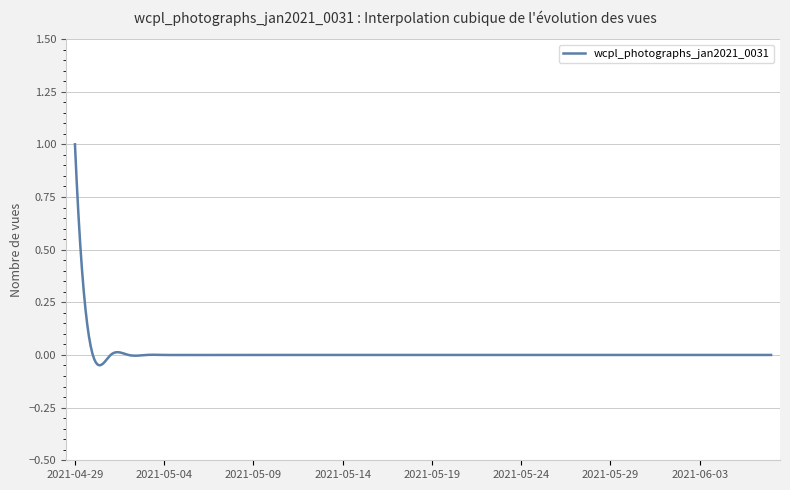

What is the maximum value shown in the chart?

1.0